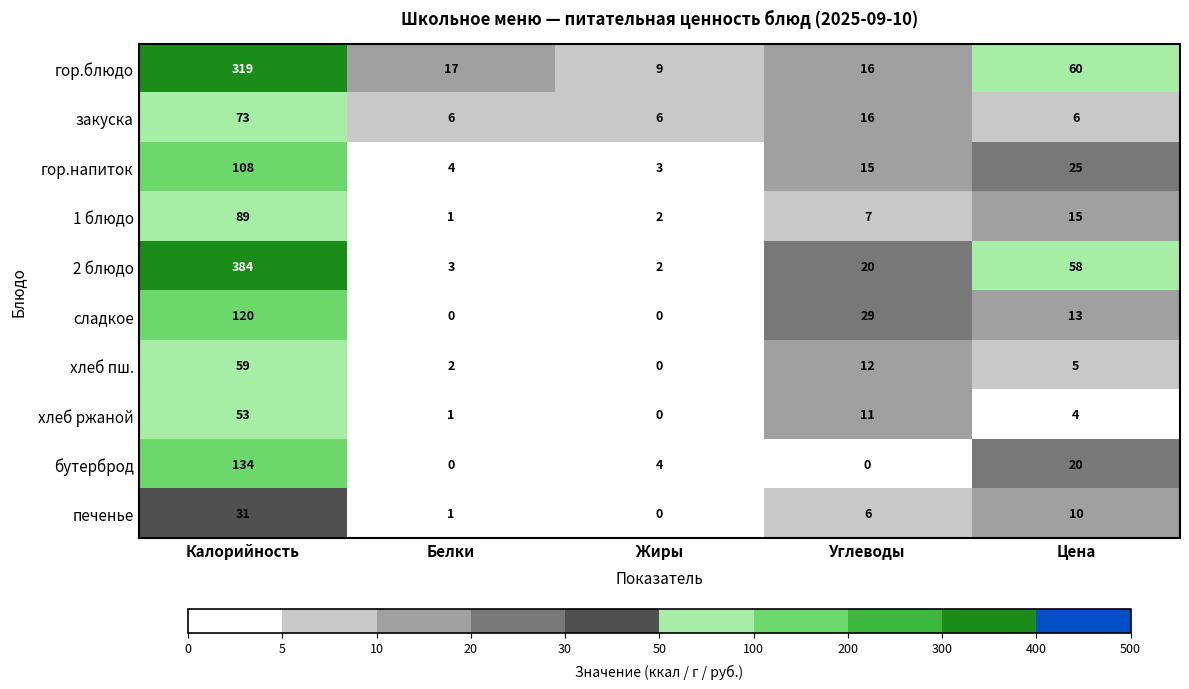

What is the maximum value shown in the chart?

384